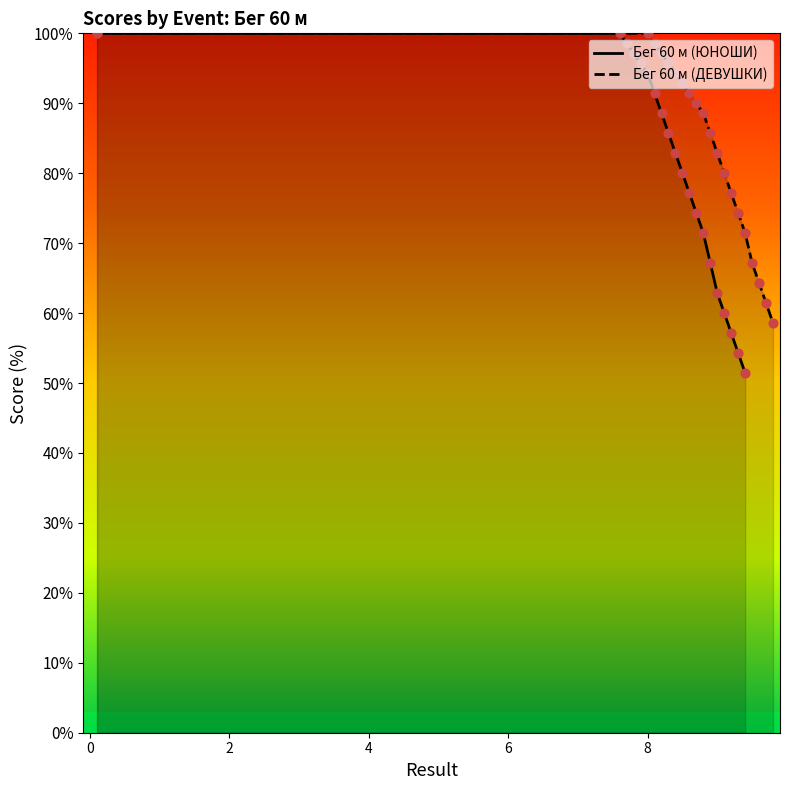

At how many categories does at least one series exceed 77?

14